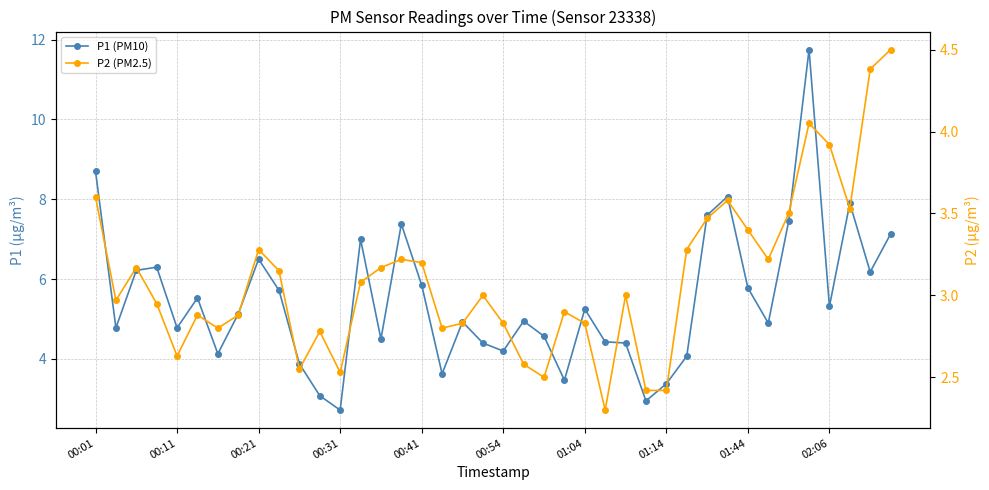

True or false: P1 (PM10) and P2 (PM2.5) cross at least once.

False